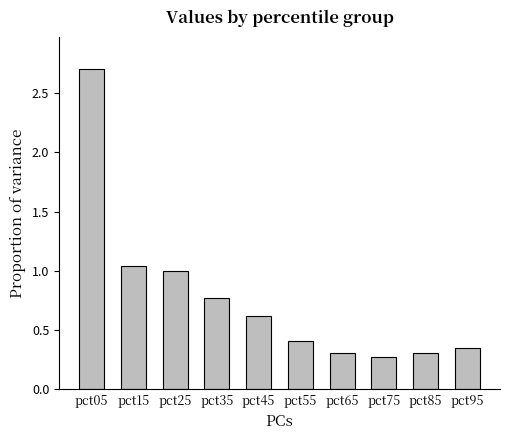

What is the change in value from pct55 to pct95?

-0.1